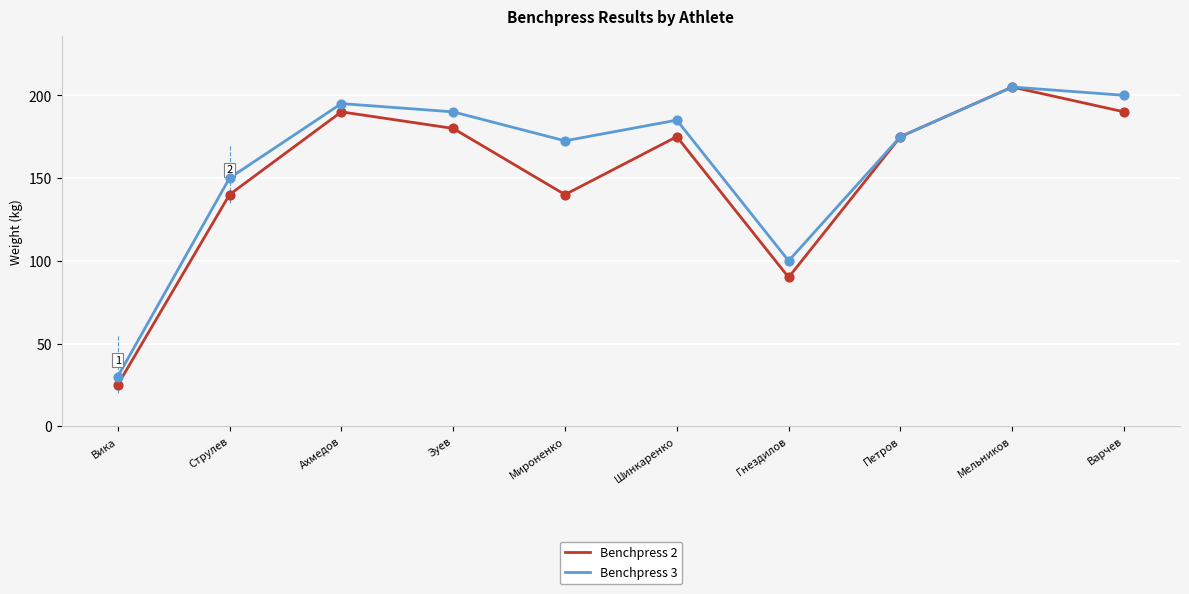

Which series has the widest spread of values?

Benchpress 2